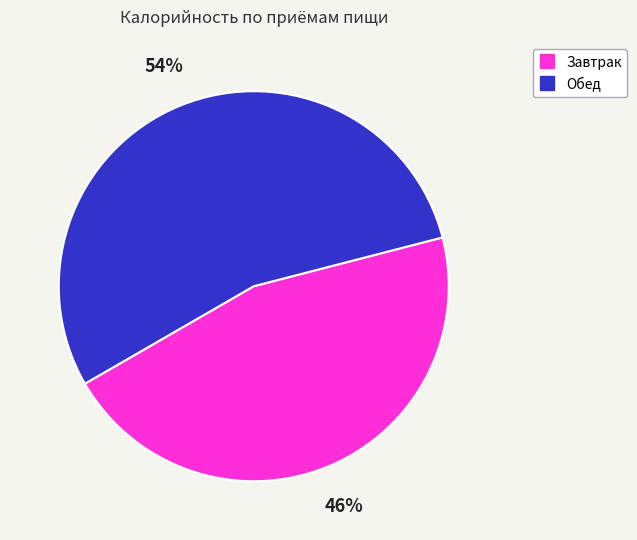

Is there a majority slice in this chart?

Yes